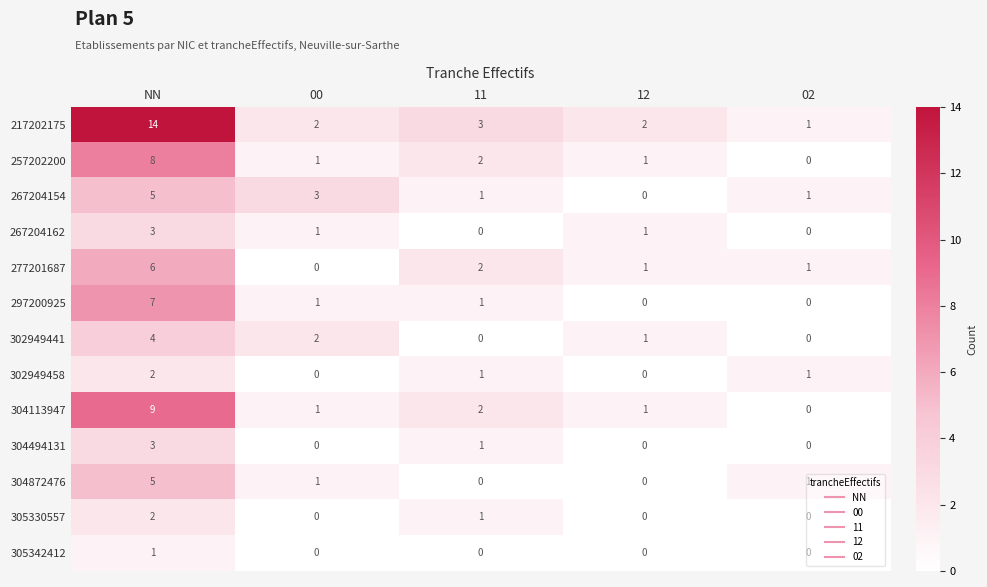

How many values in 257202200 are above zero?

4